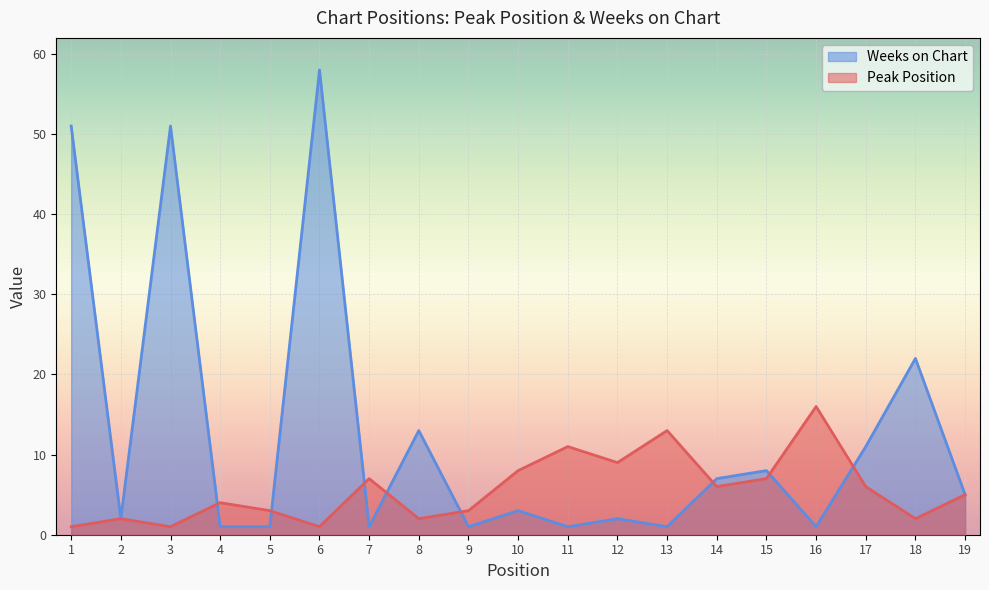

How many lines are shown in the chart?

2